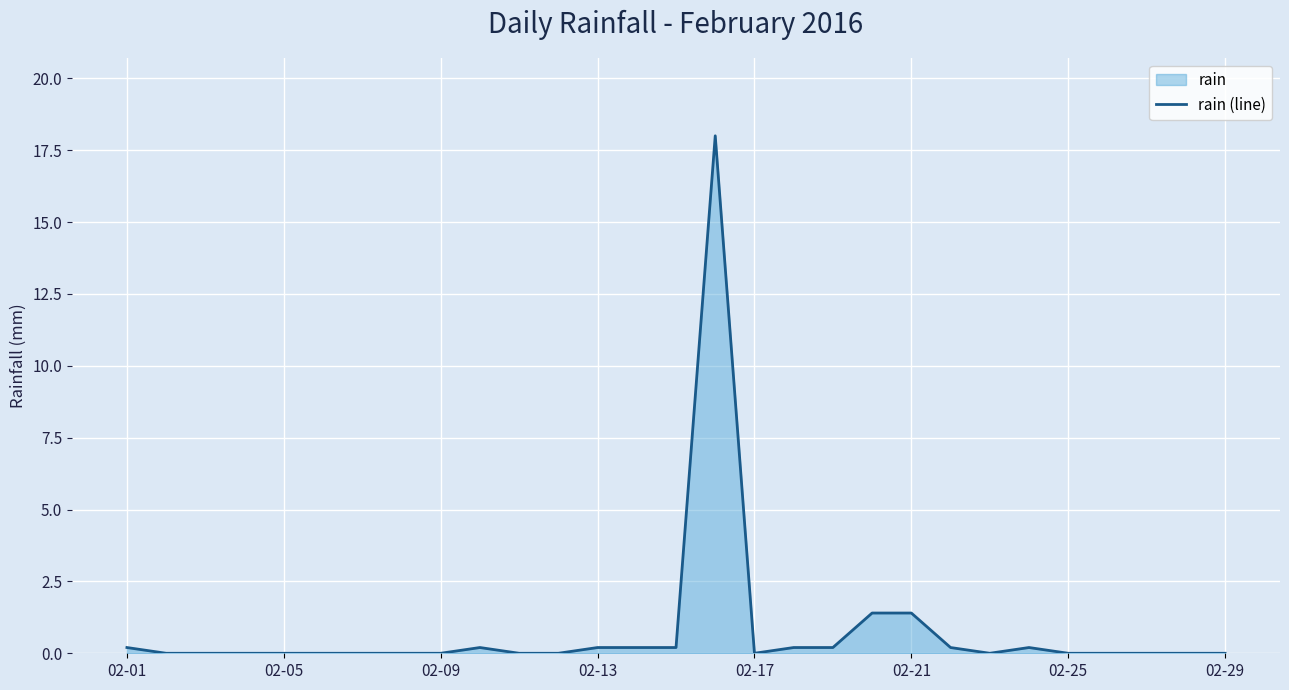

What is the greatest value displayed?

18.0